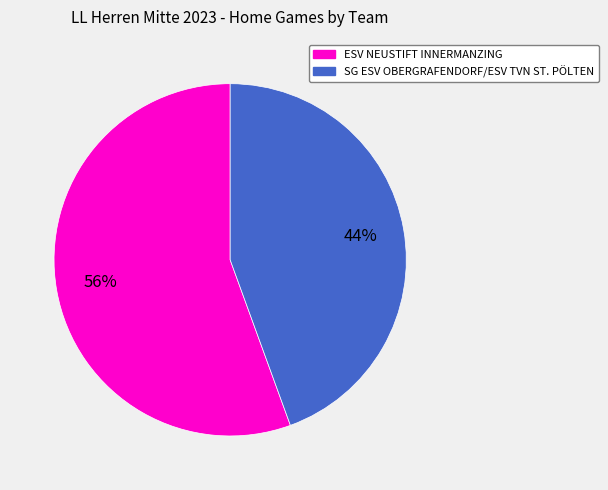

What percentage is the ESV NEUSTIFT INNERMANZING slice, to the nearest percent?

56%